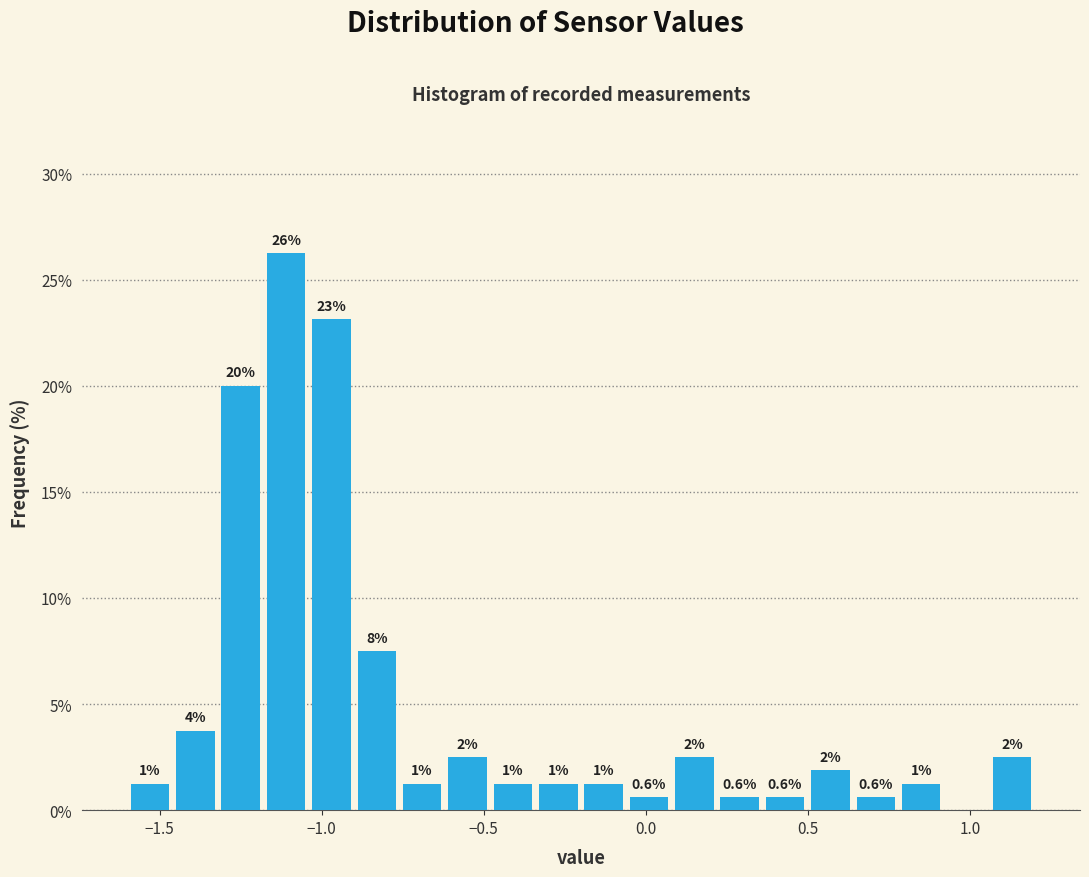

Read against the x-axis, roughly where is the centre of the tallest bar?

-1.10